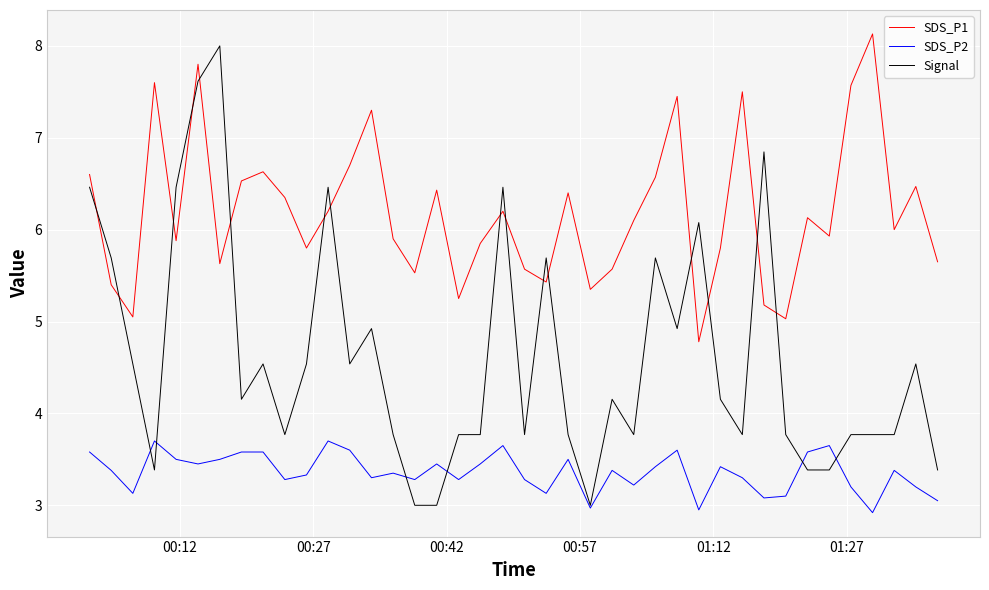

List the series in order of their overall mean, highest first.

SDS_P1, Signal, SDS_P2